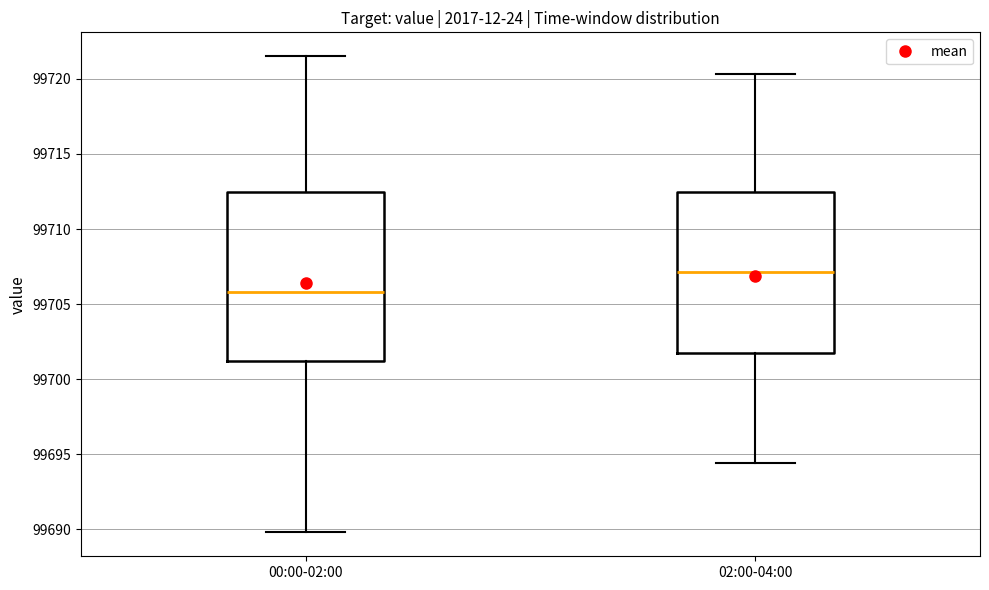

Where is the upper edge of the box for 00:00-02:00 on the y-axis? The values are not printed on the chart, so give them approximately, as read against the axis.

99712.5